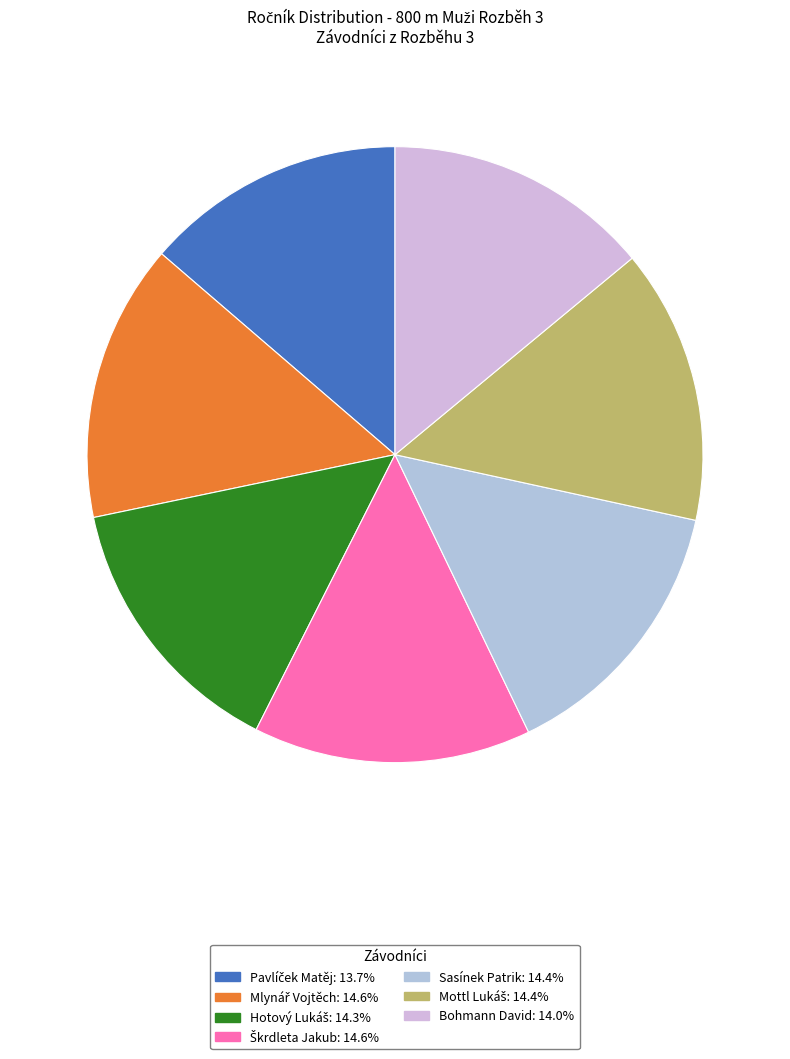

Is there any slice that represents more than half of the pie?

No